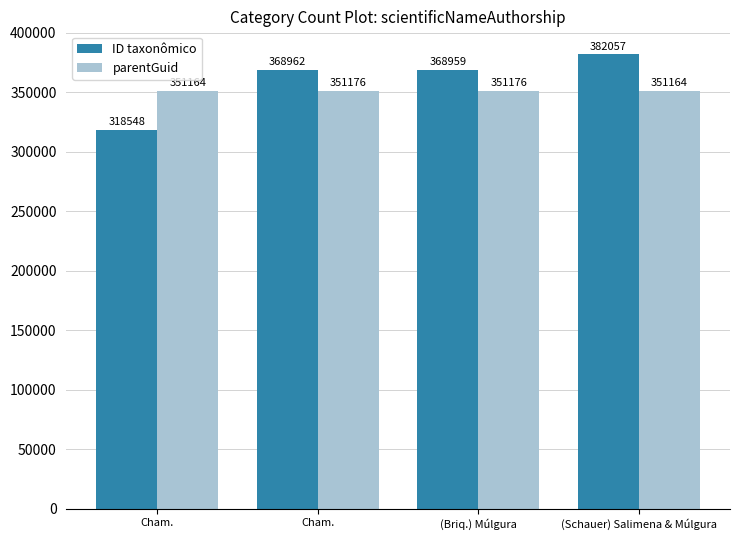

How many groups of bars are there?

4